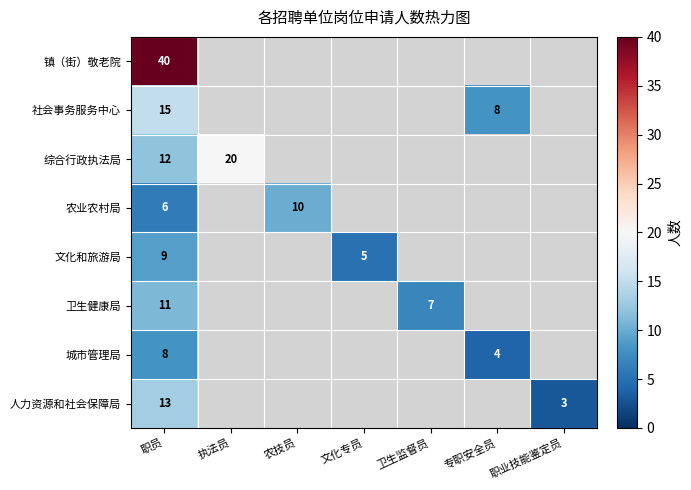

At which category is the sum across all series the highest?

职员